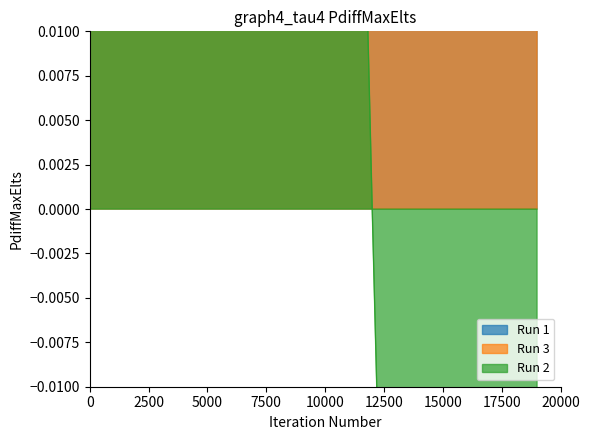

Which series ends up on top after the final intersection of Run 2 and Run 1?

Run 1